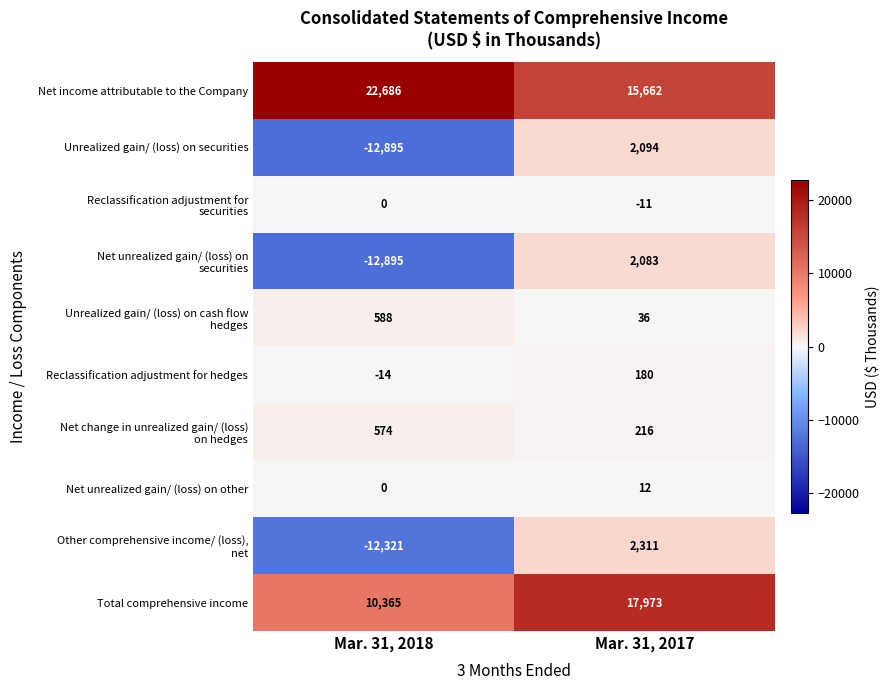

At which label does Net income attributable to the Company reach its minimum?

Mar. 31, 2017